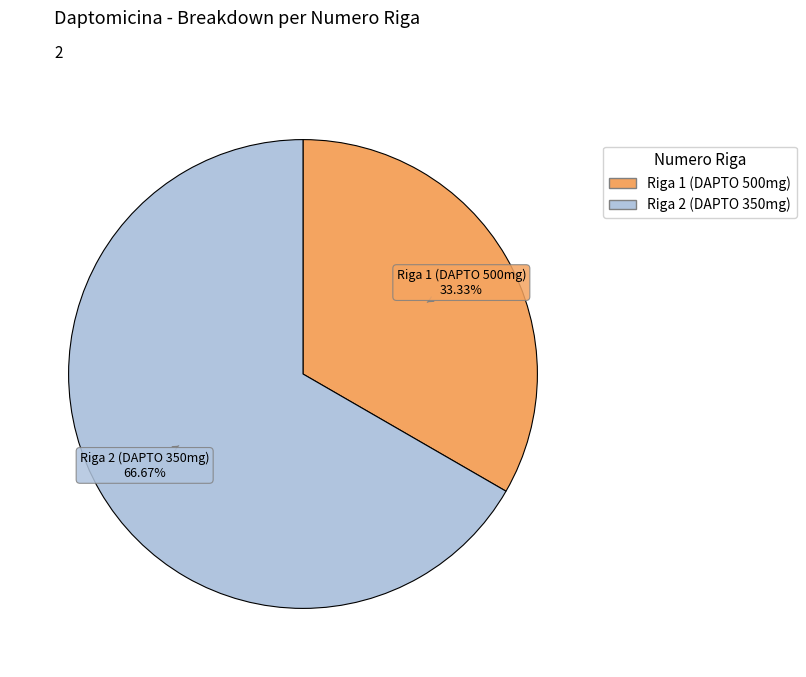

Does any single category account for the majority?

Yes